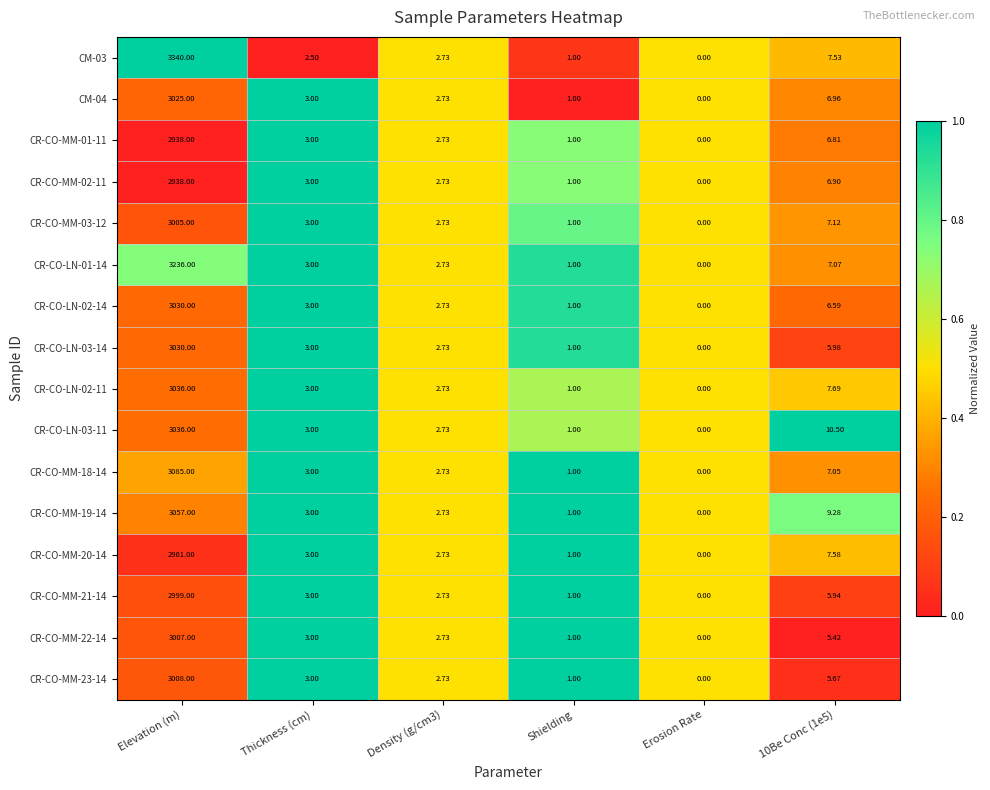

Where does the CR-CO-LN-03-11 series first go above 3?

Elevation (m)